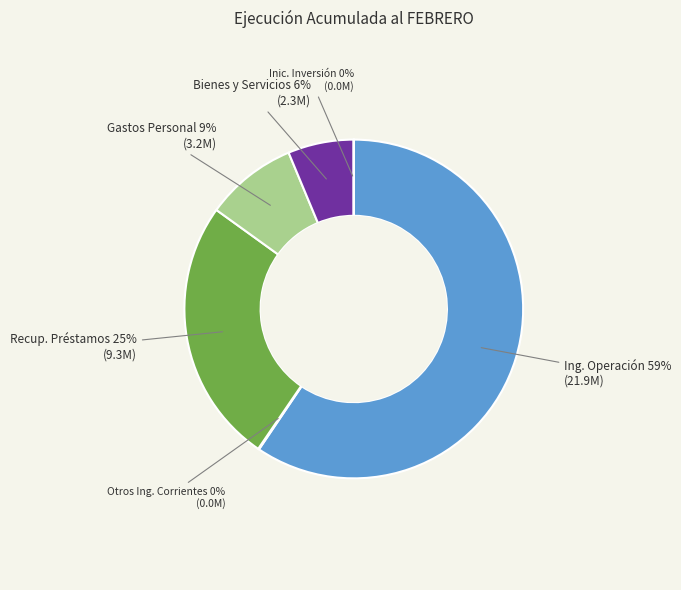

To the nearest percent, what is the average slice percentage?

17%